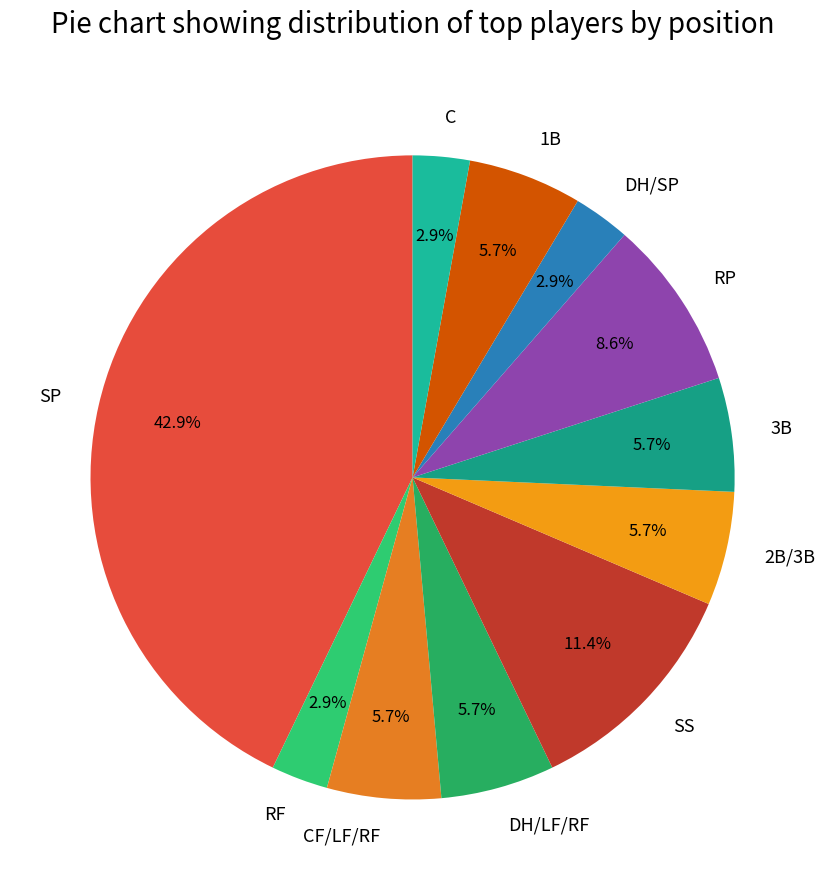

What is the ratio of the value at 2B/3B to the value at RF?

2.0